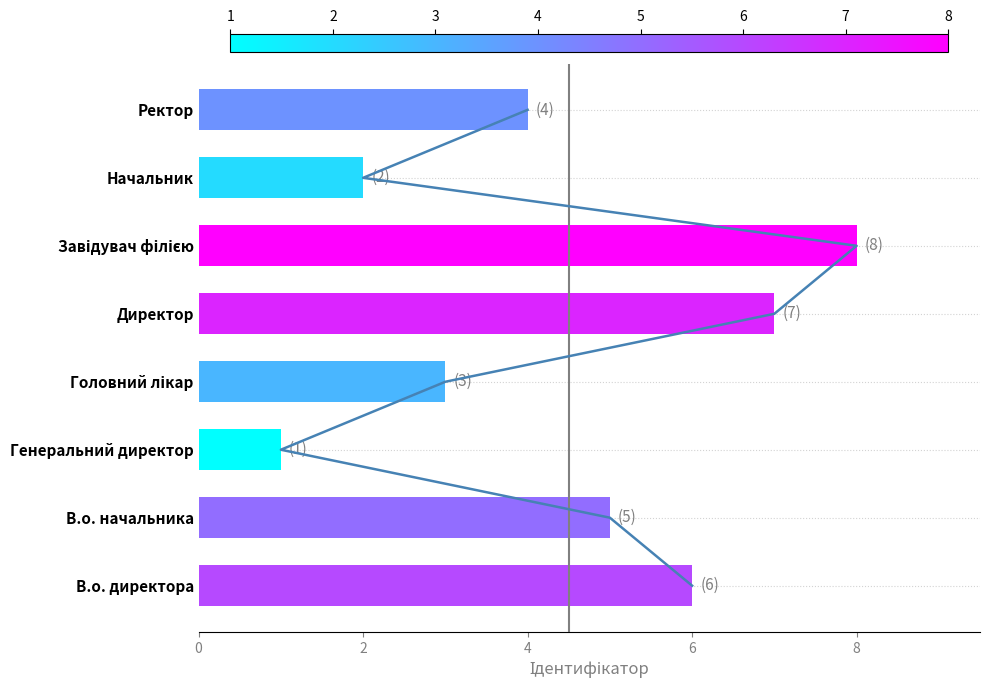

What is the difference between the second highest and minimum values?

6